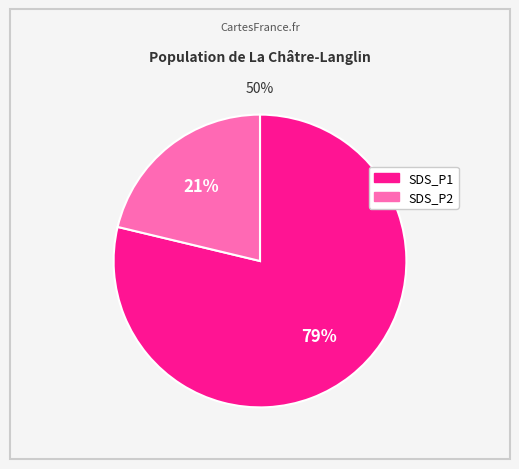

Rank the categories by value from highest to lowest.

SDS_P1, SDS_P2